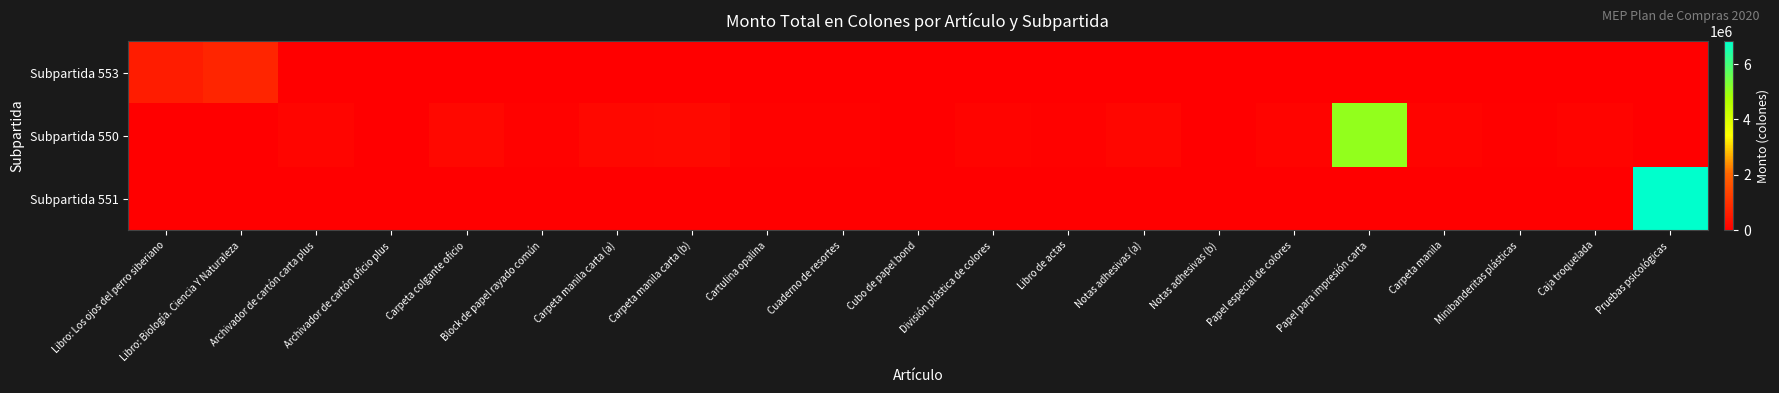

How many data points does each series have?

21